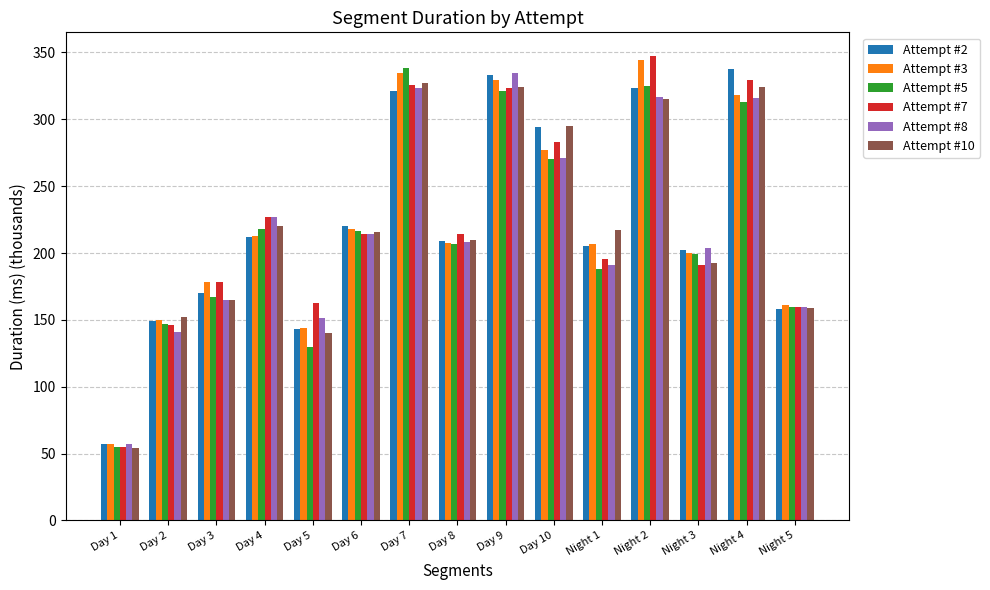

What is the average value of the Attempt #10 series?

220.7